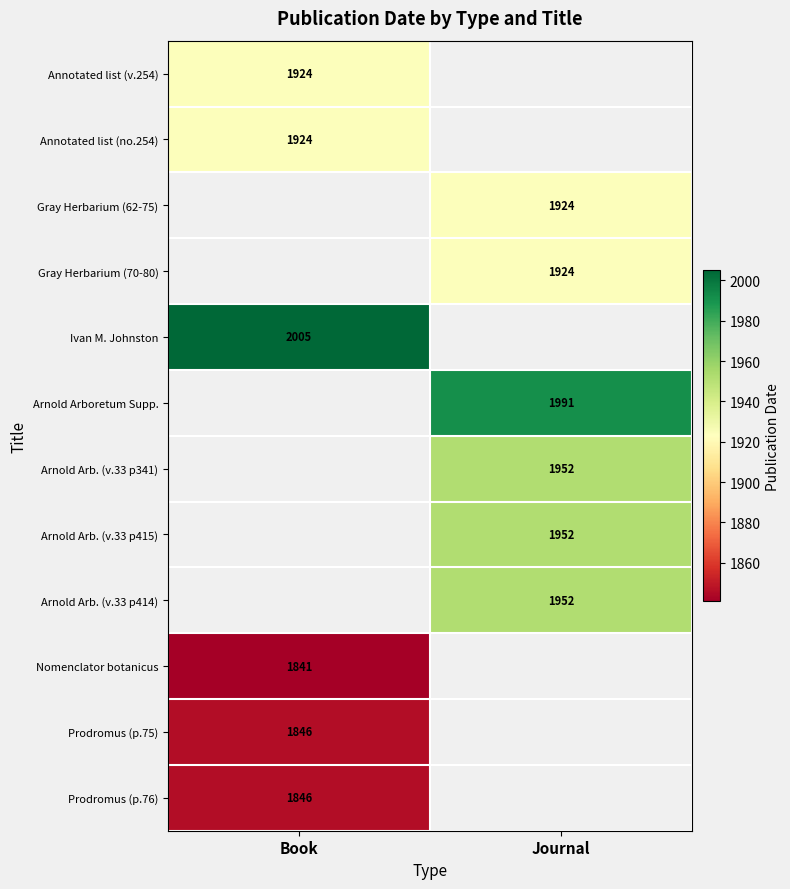

The Arnold Arb. (v.33 p415) series shows 1952 at Journal. True or false?

True